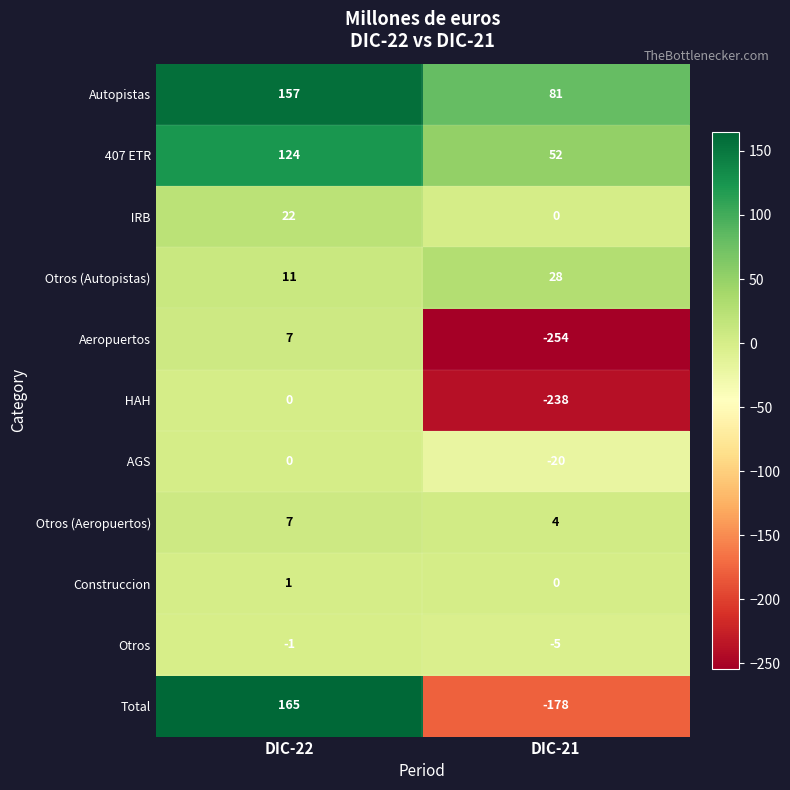

What is the average value of the Otros series?

-3